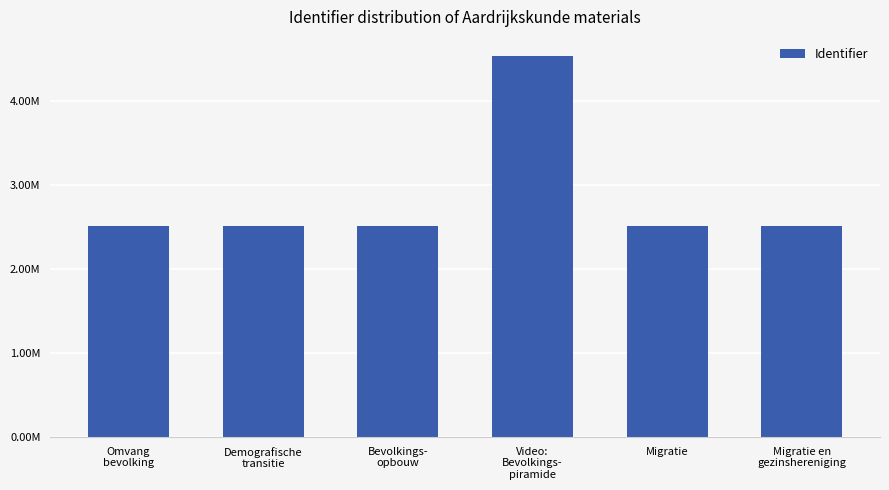

Are the bars horizontal?

No